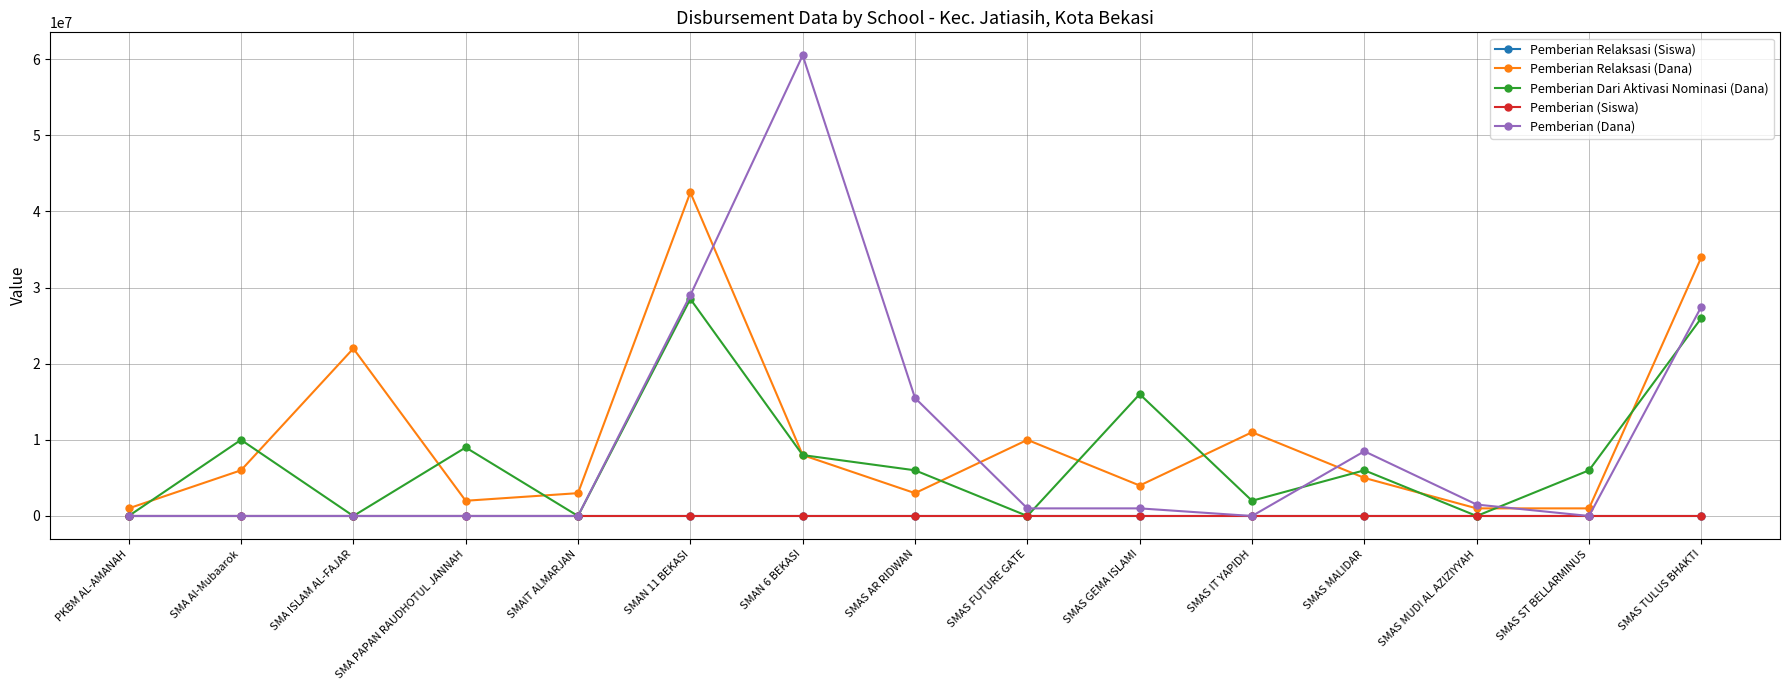

The Pemberian (Dana) series shows 0 at SMAS IT YAPIDH. True or false?

True